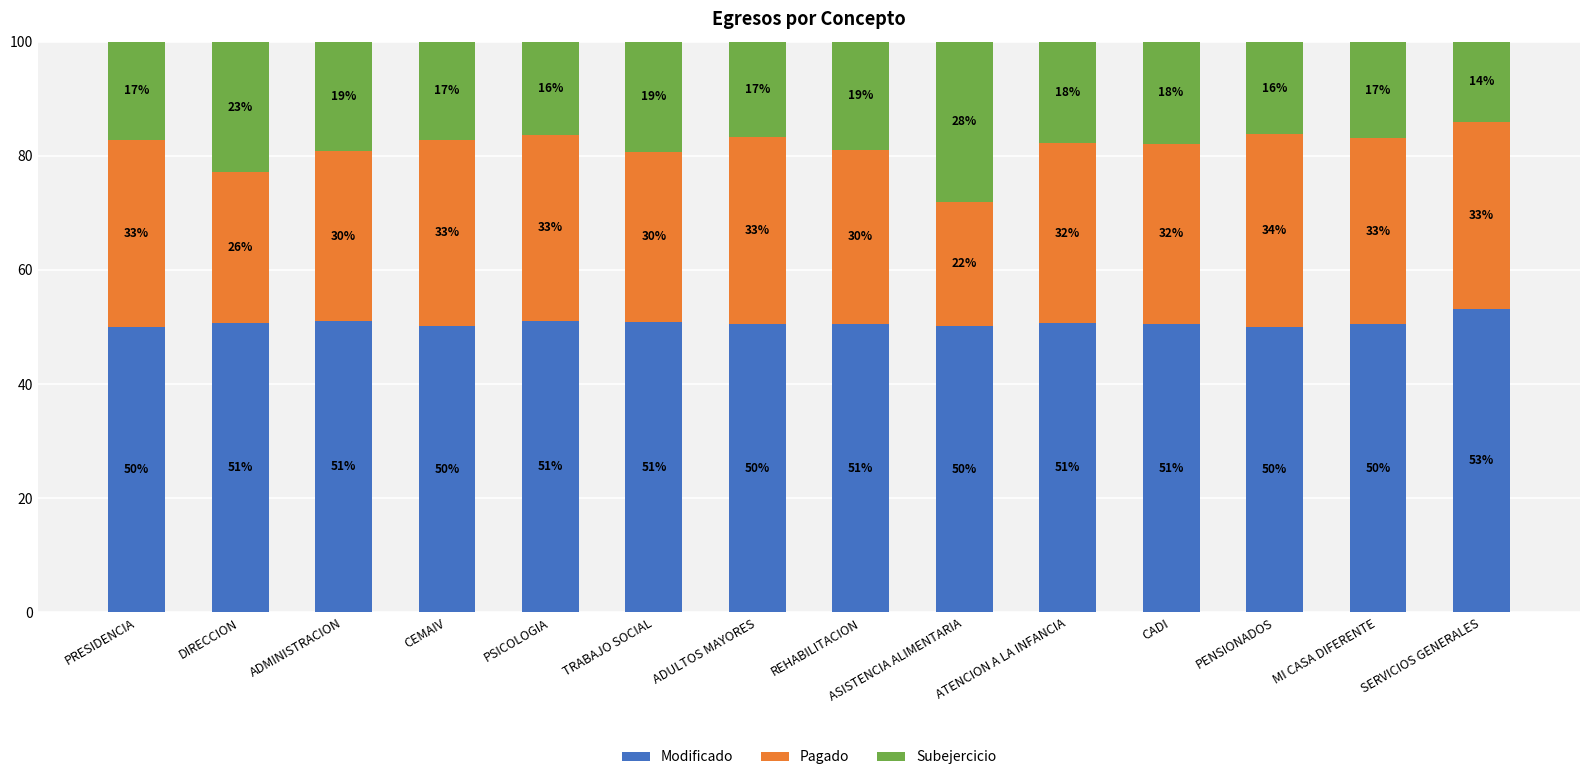

What is the average value of the Modificado series?

50.7